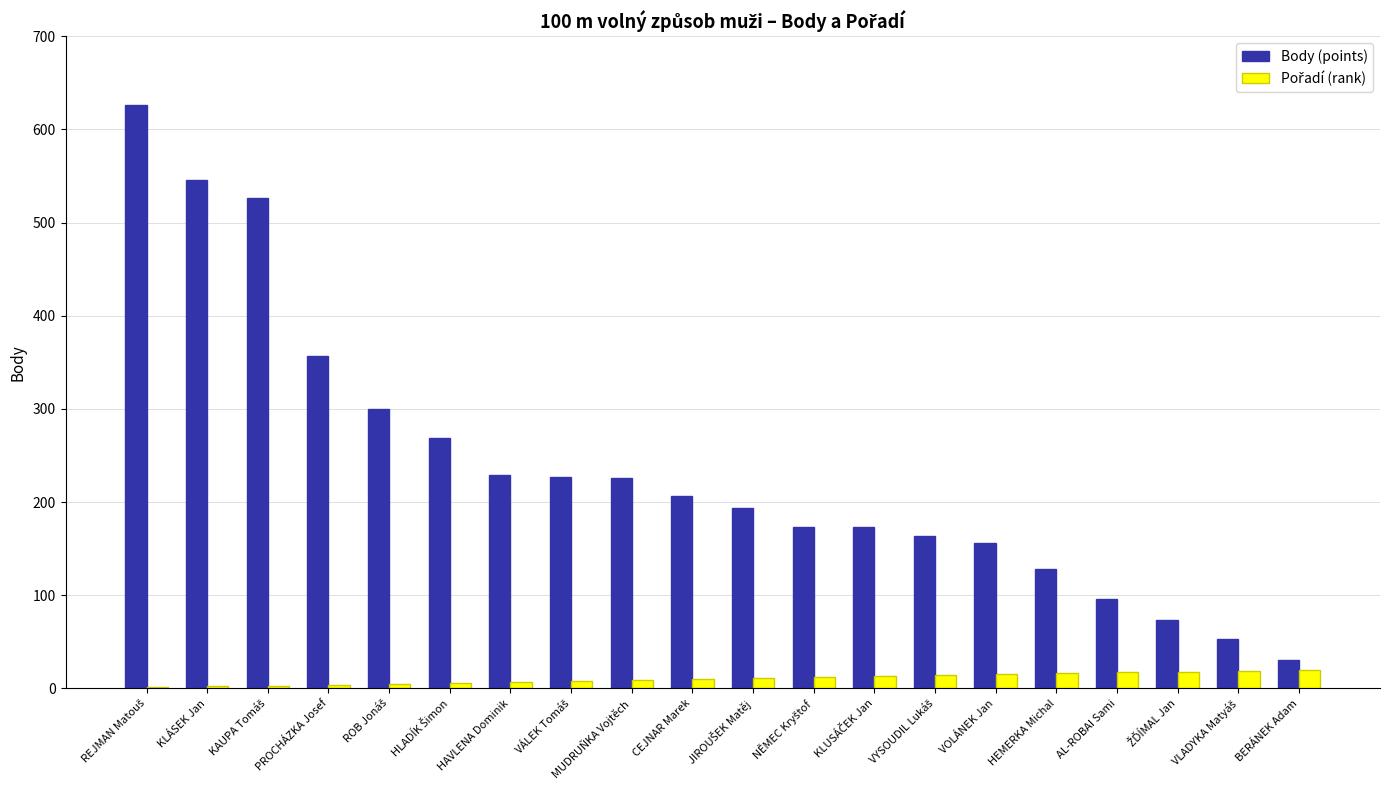

How many series are shown in this chart?

2